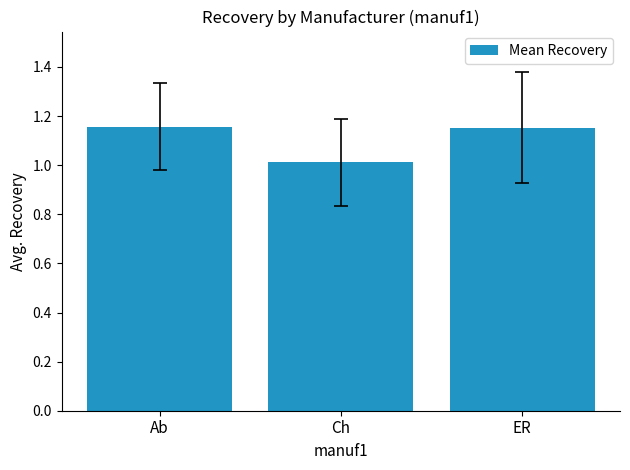

The value at Ab is 0.3. True or false?

False